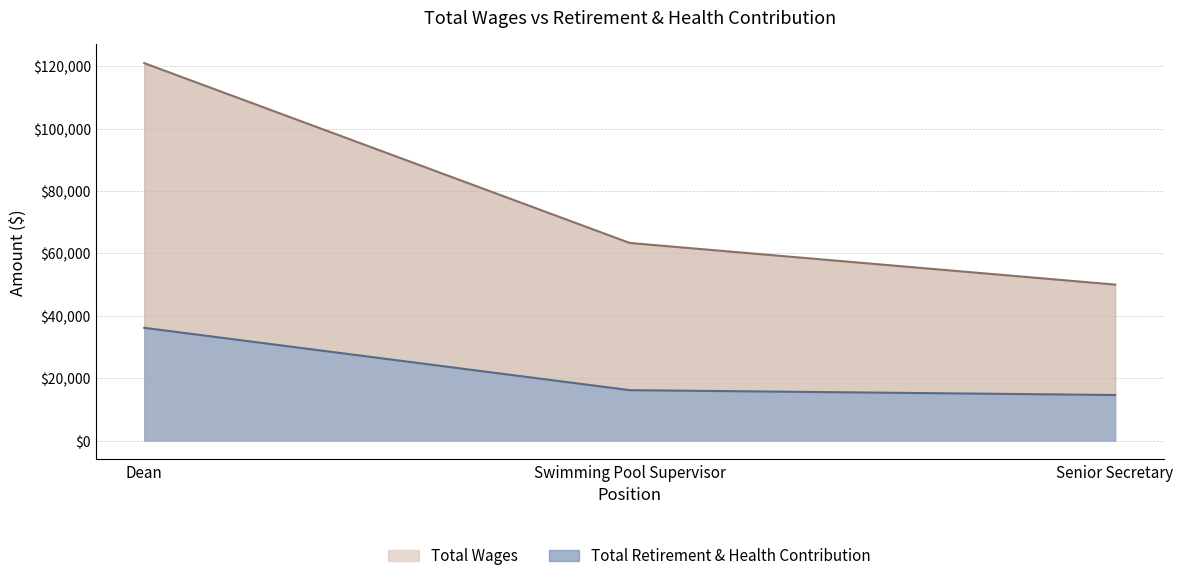

Is it true that the value at Dean is 47783?

False